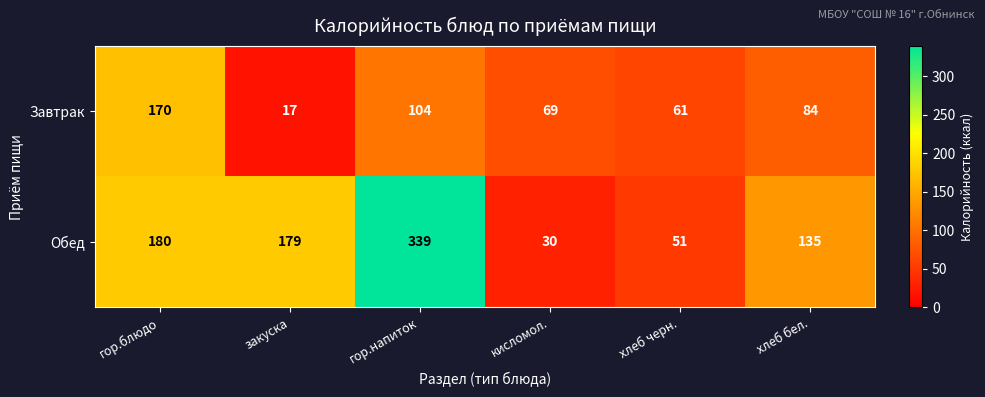

What is the difference between the Завтрак values at хлеб черн. and кисломол.?

8